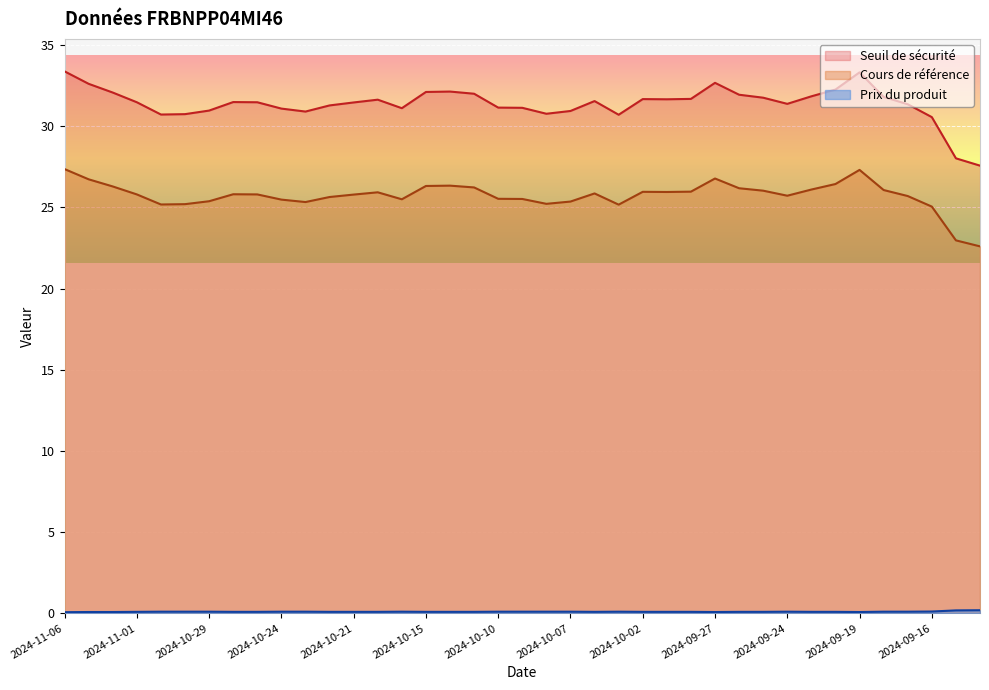

At which category is the sum across all series the highest?

2024-11-06